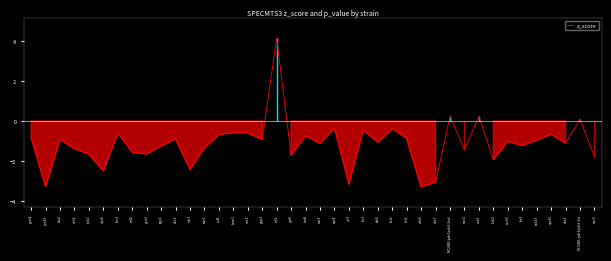

What is the sum of the values at asf1 and dcc1?

-1.6